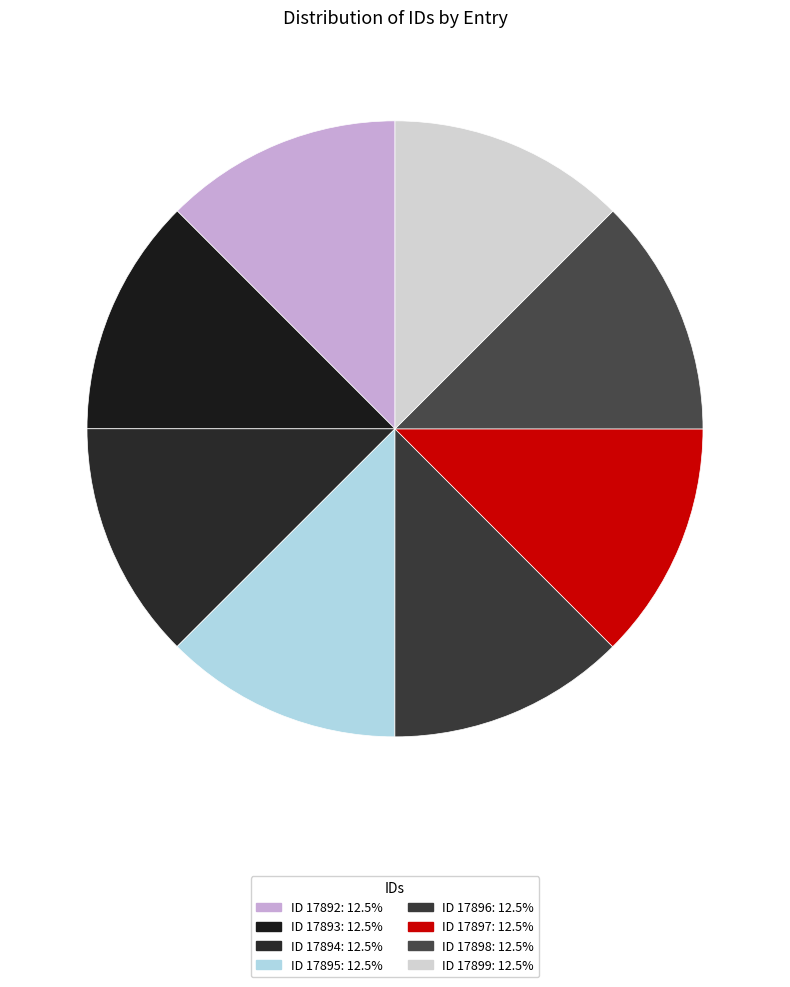

Count the number of slices in the pie.

8